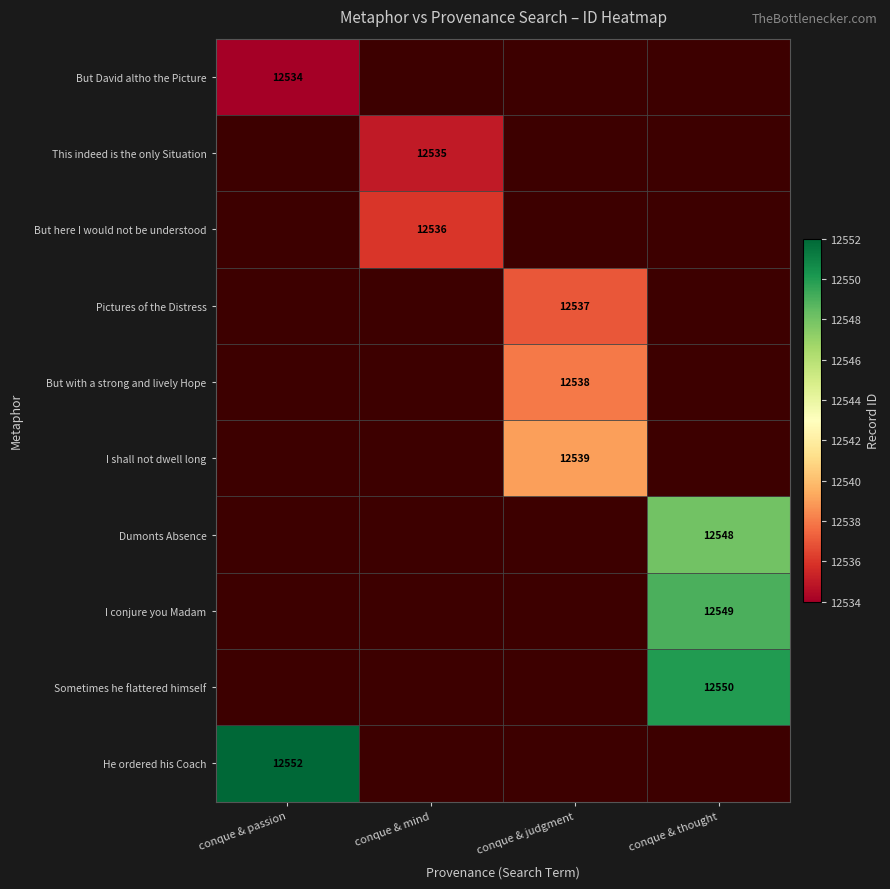

True or false: I conjure you Madam has a value of 19308 at conque & thought.

False